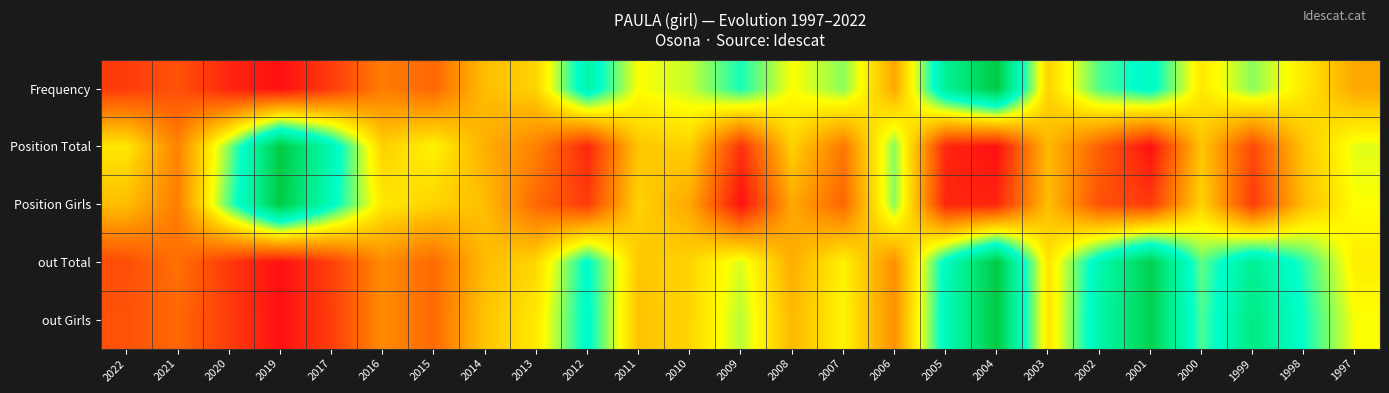

What is the spread (max minus min) of values at 2015?

0.3